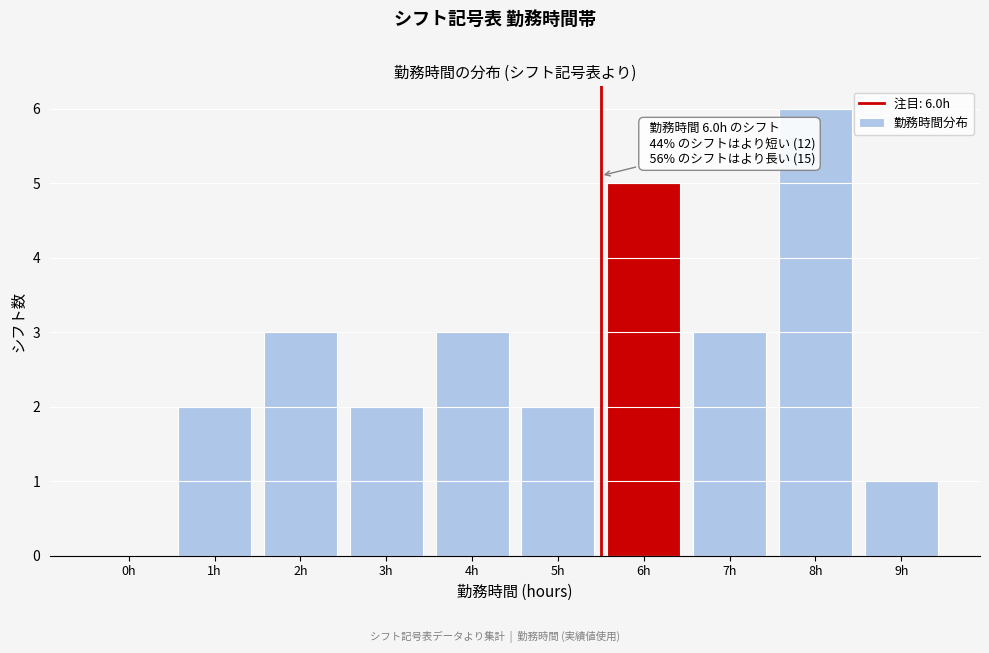

Reading left to right, transcribe all the data shown in this chart.

0h=0	1h=2	2h=3	3h=2	4h=3	5h=2	6h=5	7h=3	8h=6	9h=1